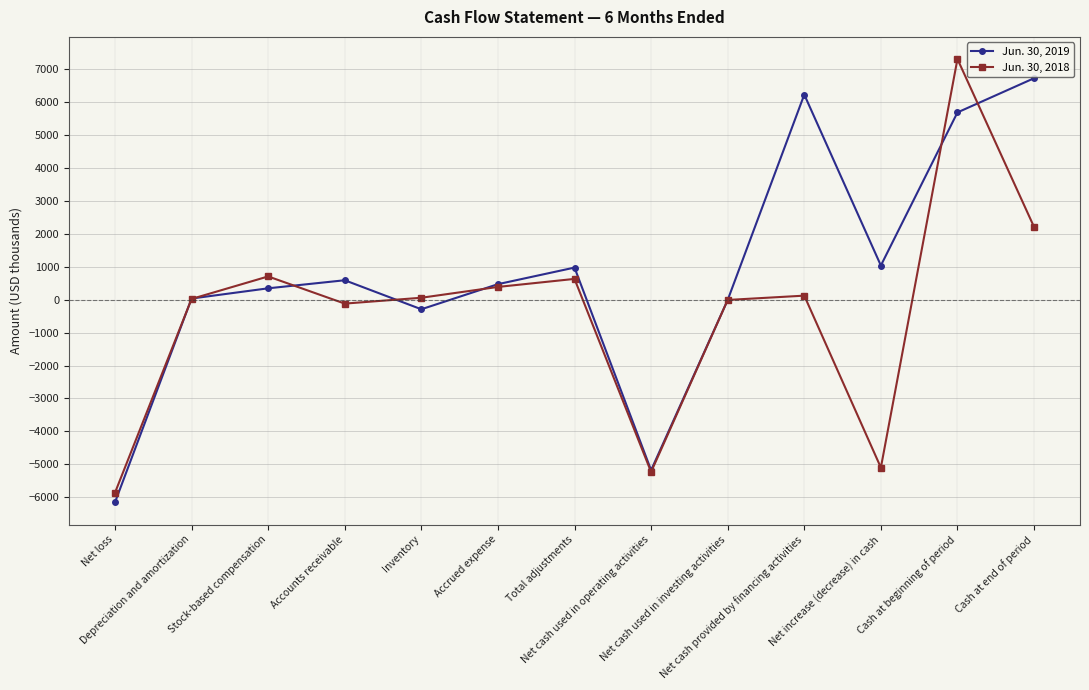

List the series in order of their peak value, highest first.

Jun. 30, 2018, Jun. 30, 2019